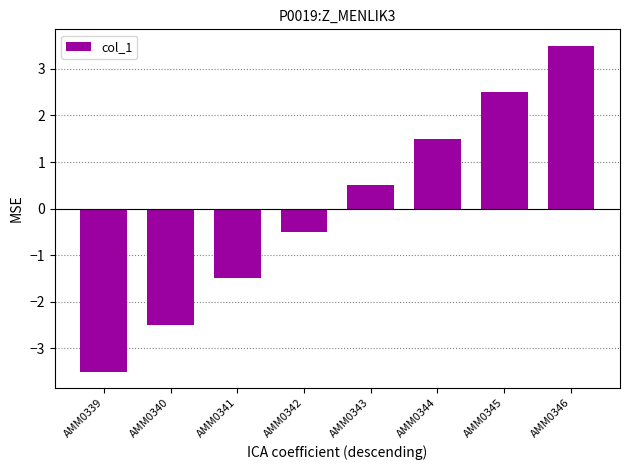

Count the number of categories in the chart.

8